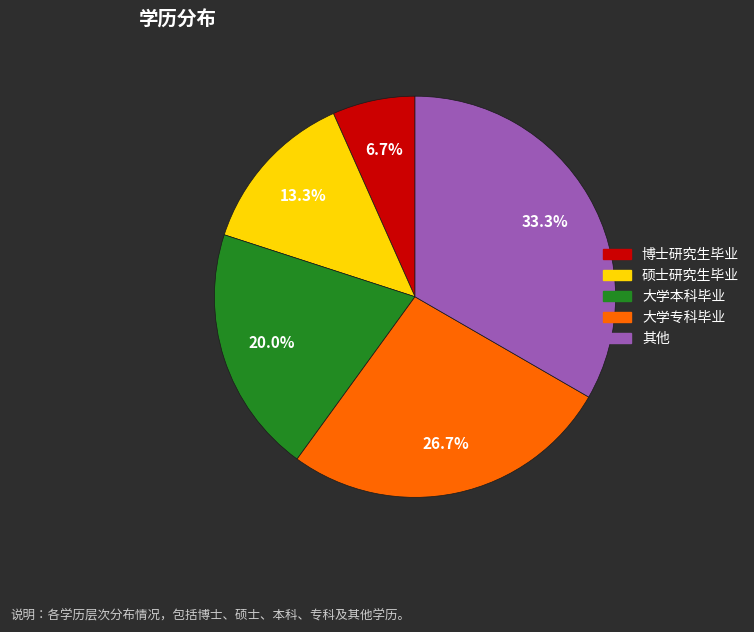

Count the number of slices in the pie.

5